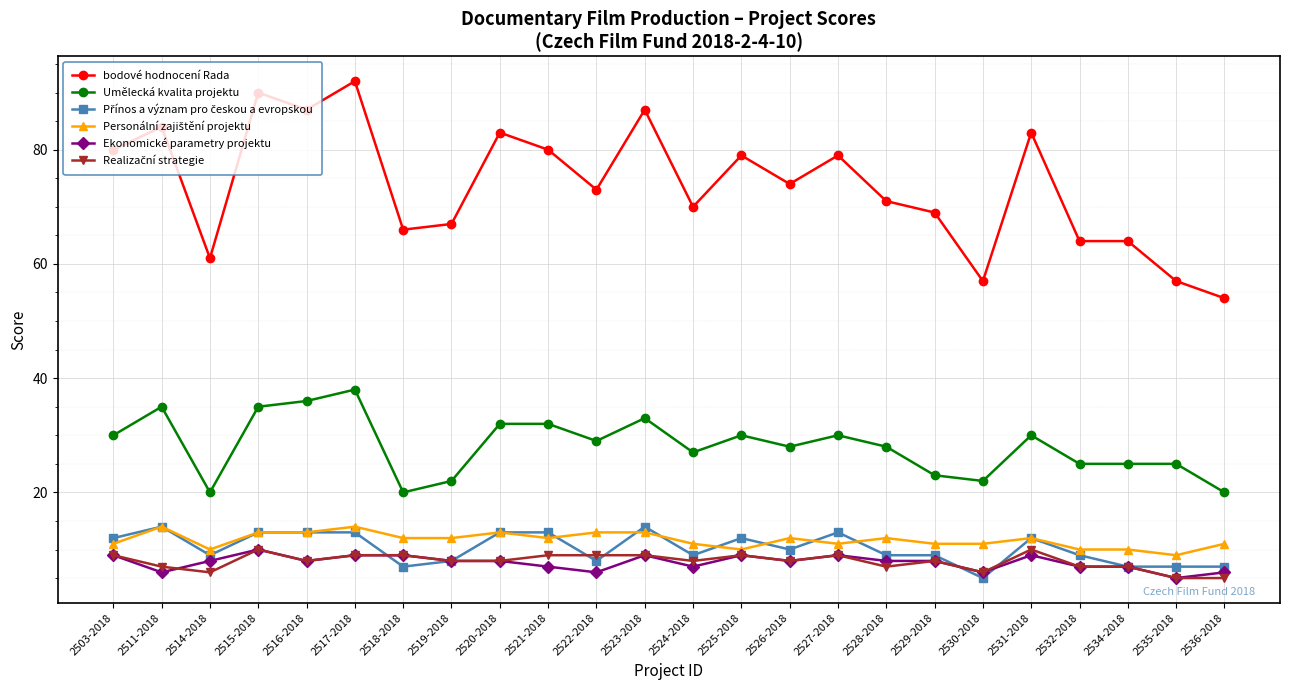

The Umělecká kvalita projektu series shows 28 at 2526-2018. True or false?

True